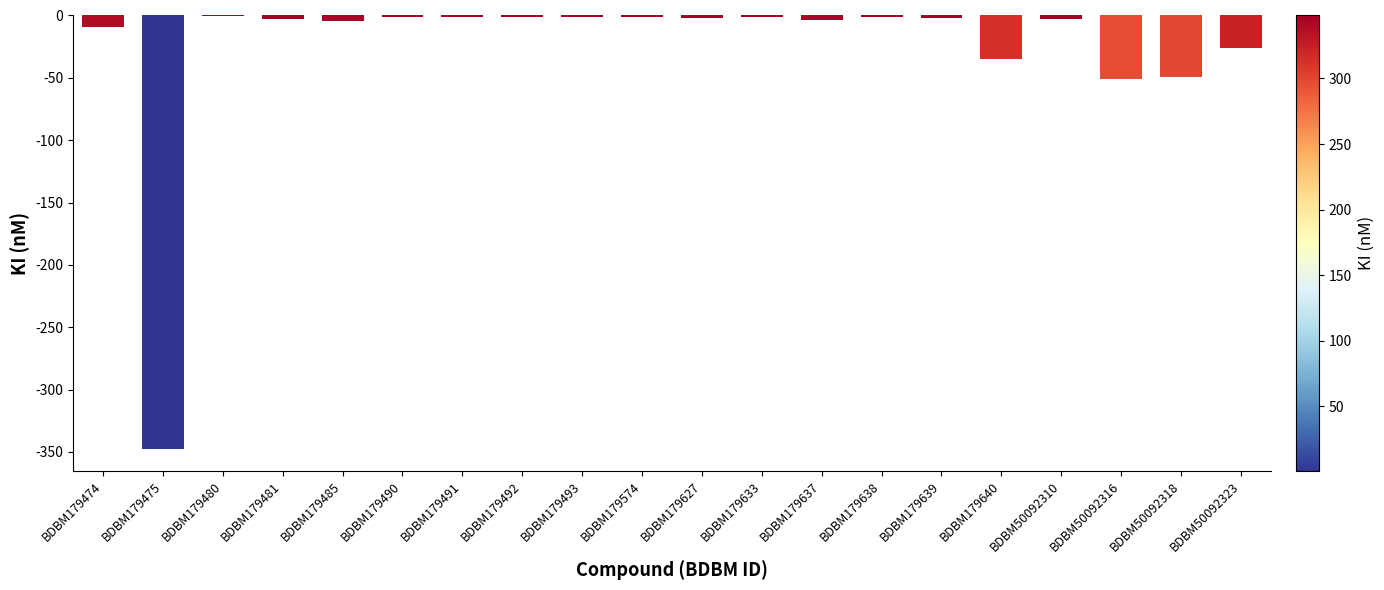

Where is the data nearest to the value -174?

BDBM50092316